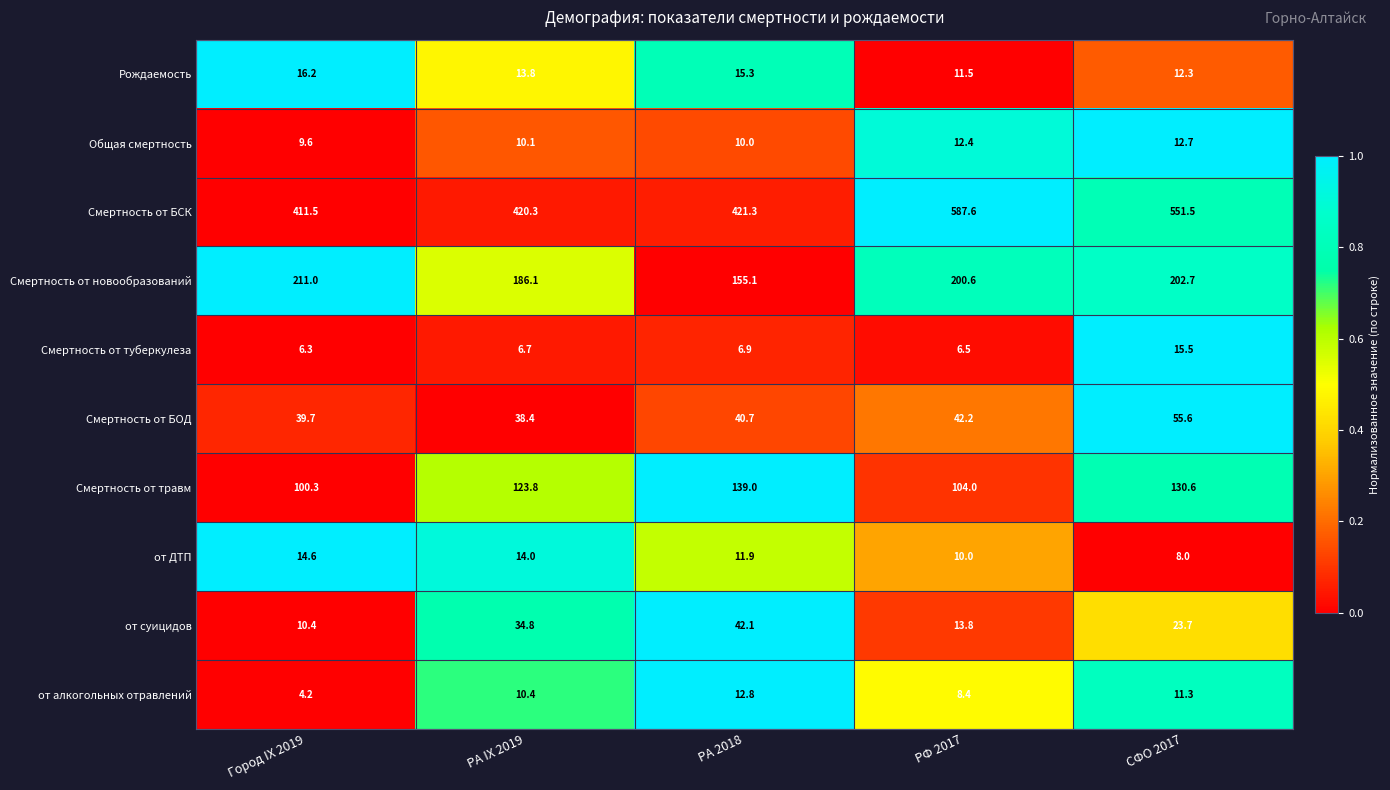

How many data points does each series have?

5